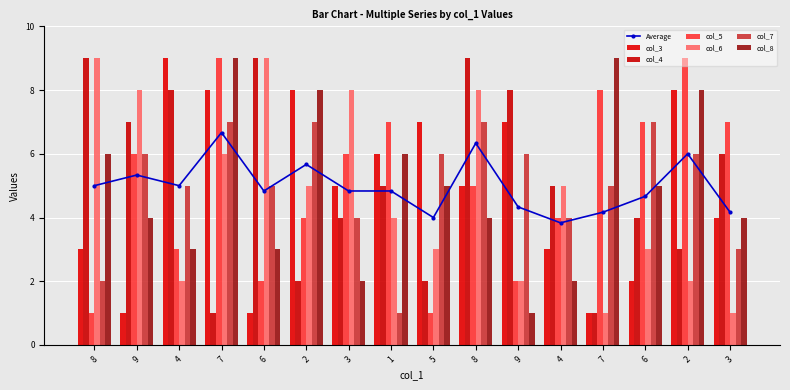

What is the difference between the col_6 values at 2 and 2?

3